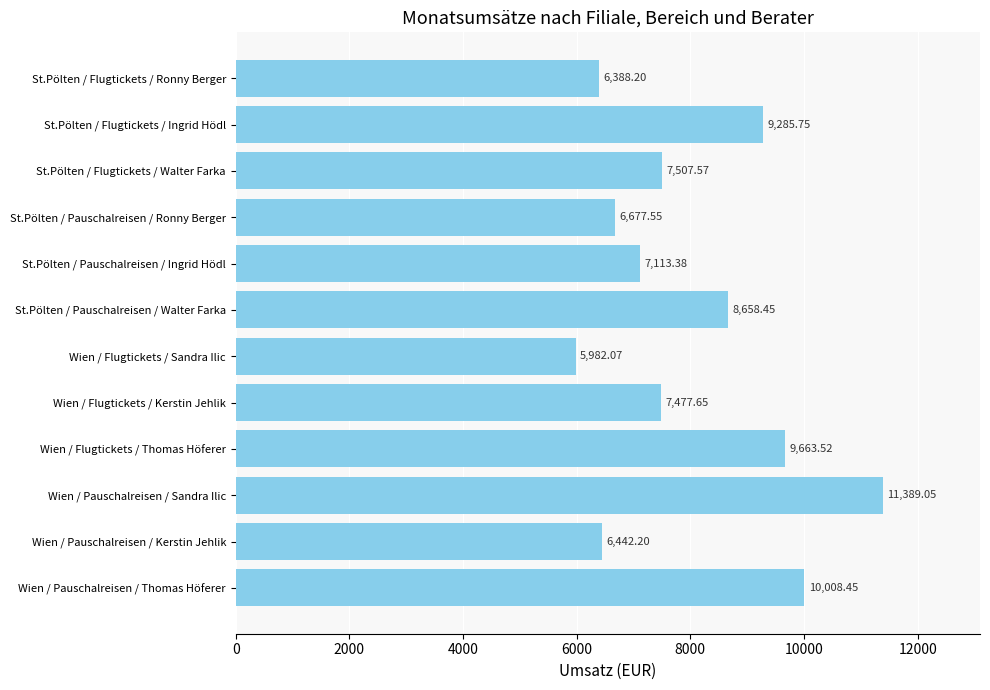

What is the average value?

8049.5